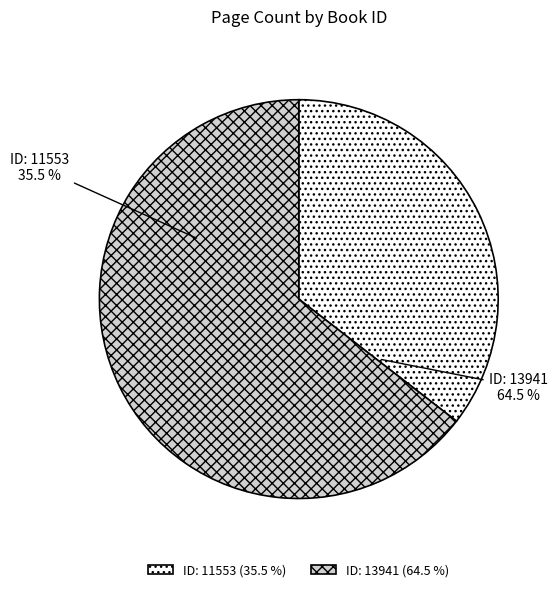

Is there a majority slice in this chart?

Yes